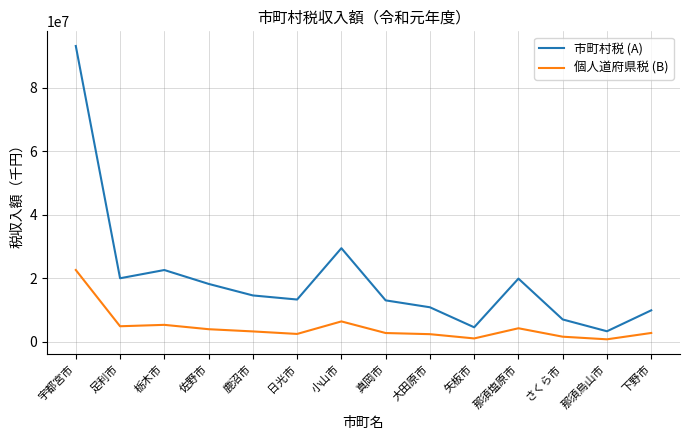

Is it true that 市町村税 (A) equals 19962551 at 足利市?

True